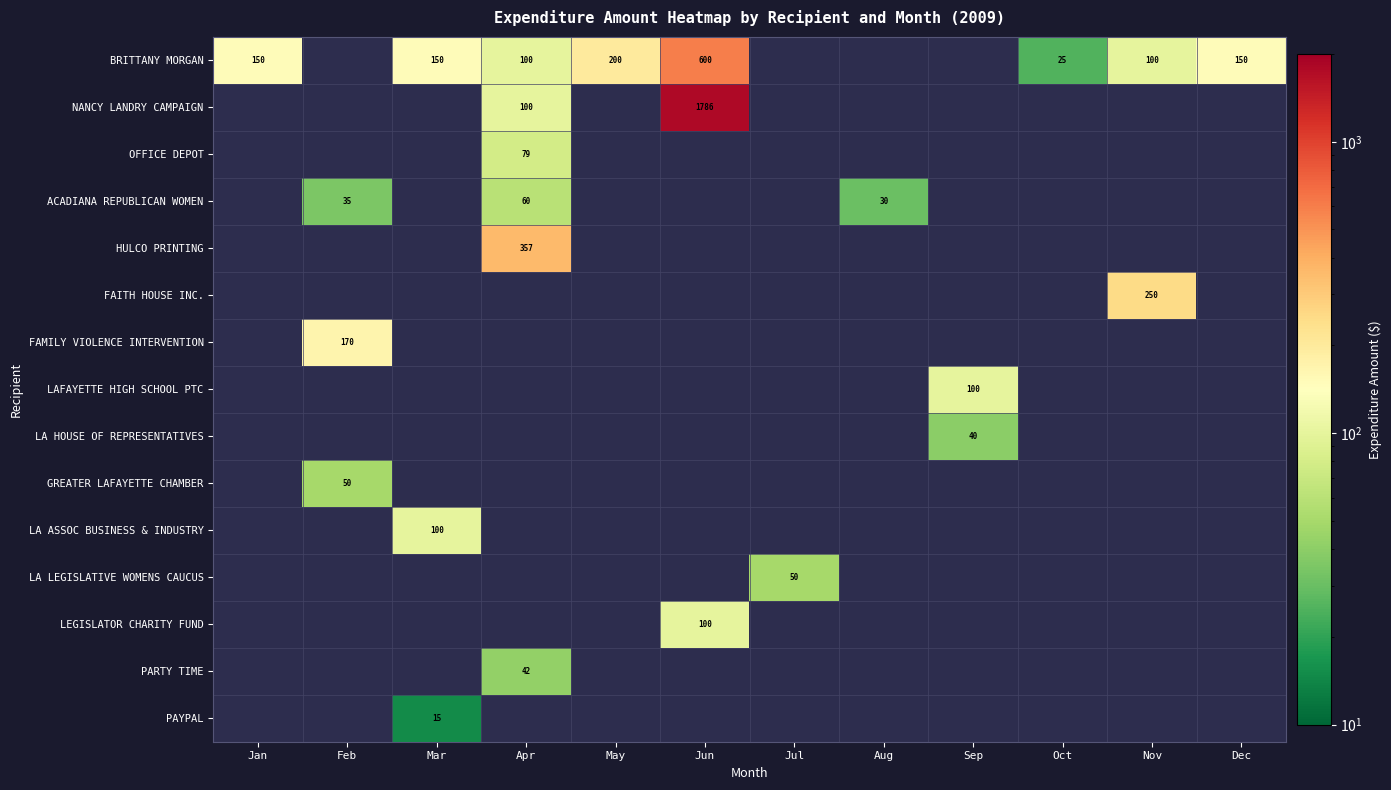

What is the minimum value shown in the chart?

15.0